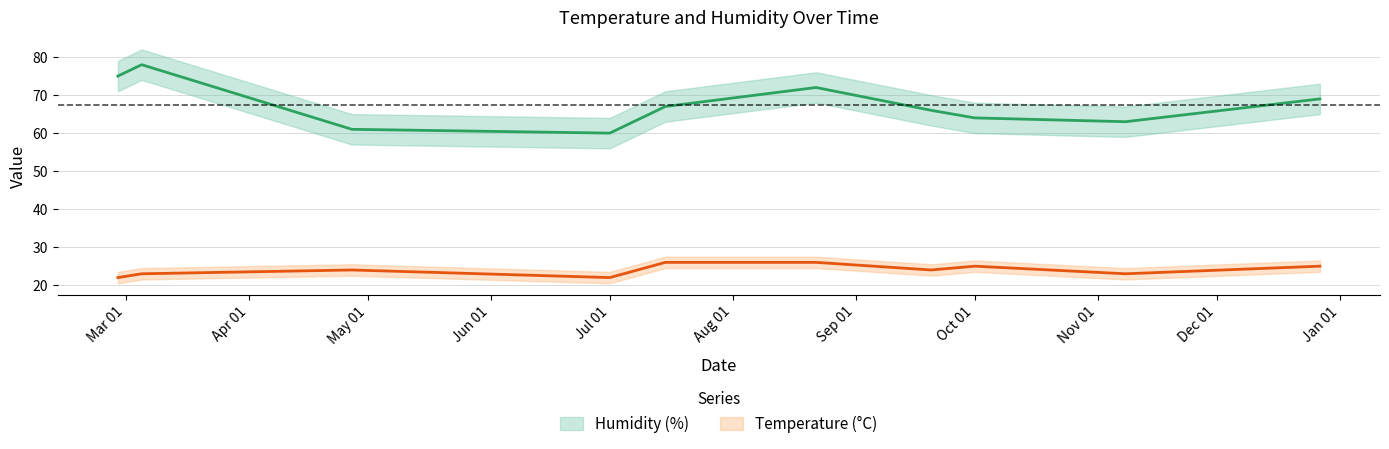

Is the value of Temperature (°C) at 2024-07-15 greater than the value of Humidity (%) at 2024-12-27?

No